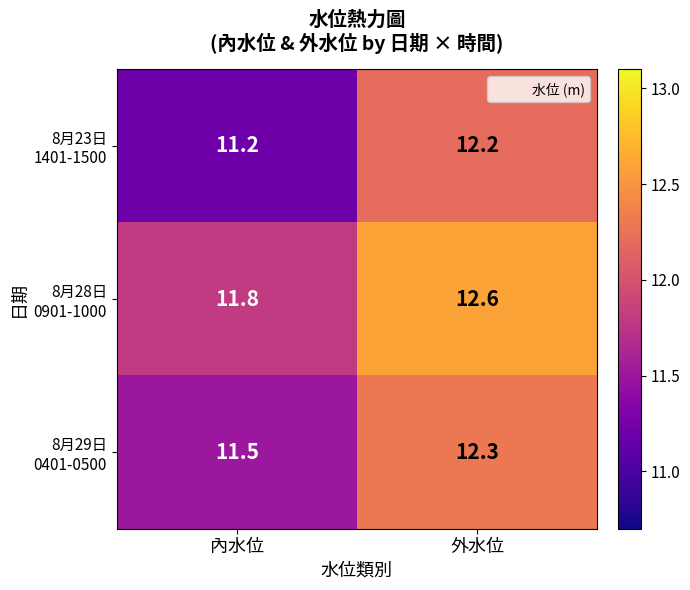

Which category has the lowest value across all series?

內水位